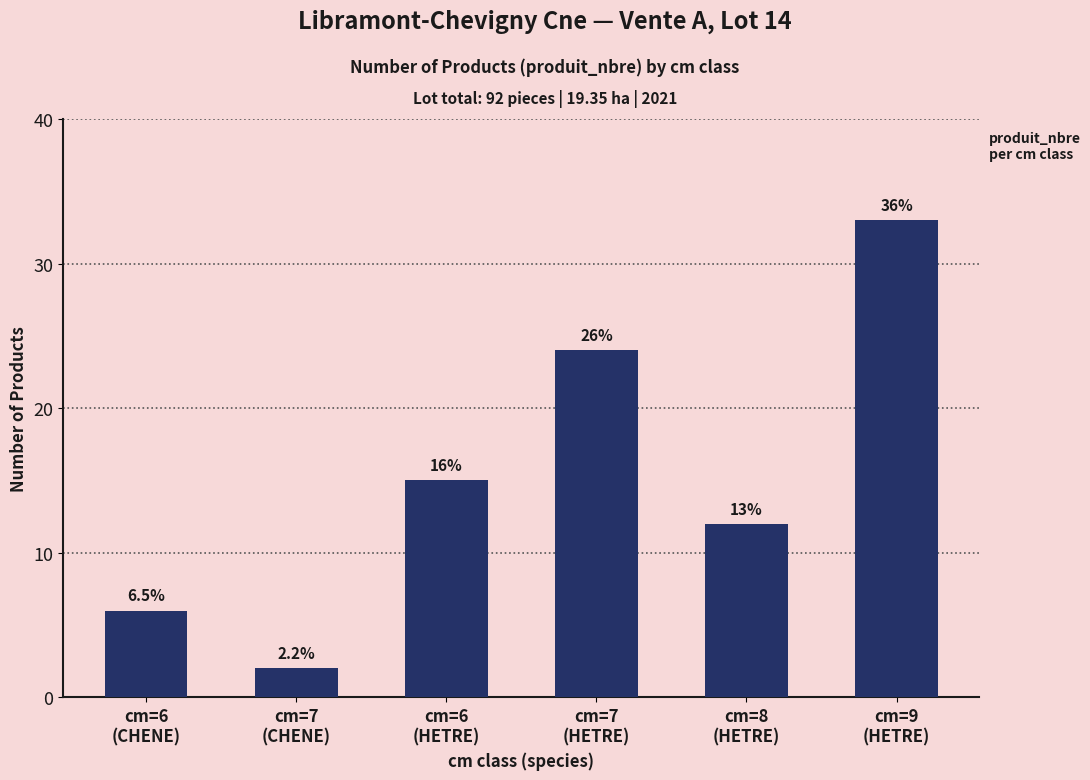

Reading left to right, list all the values displayed in this chart.

6	2	15	24	12	33